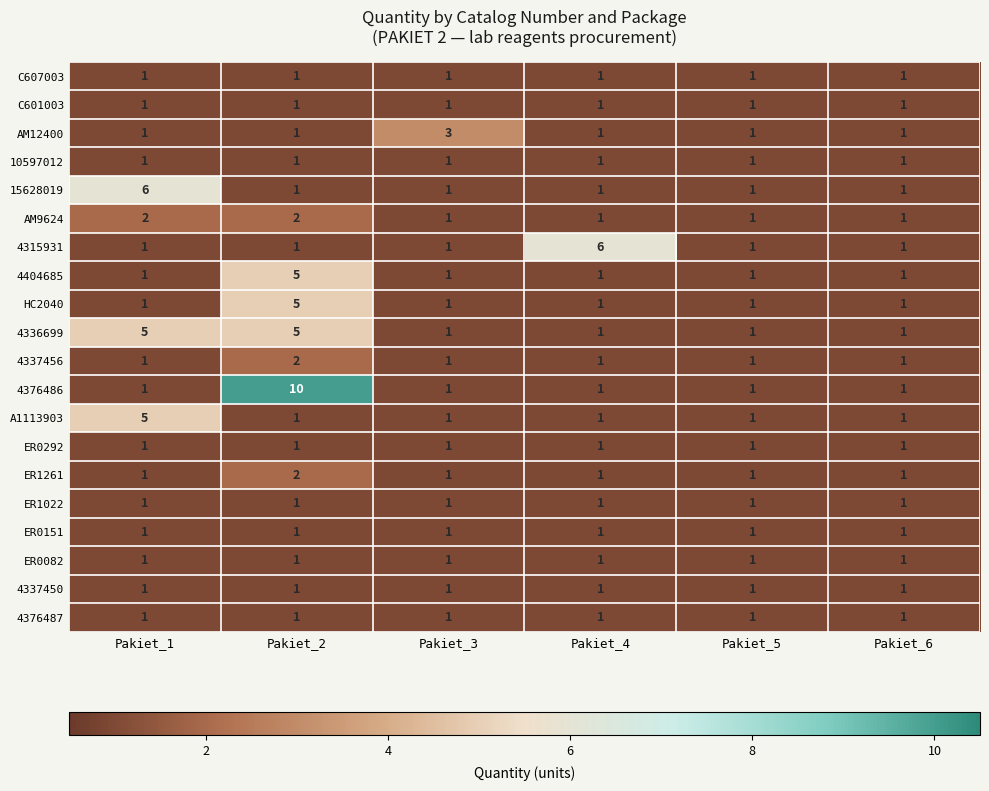

Count the 15628019 values in the range 1 to 2.

5